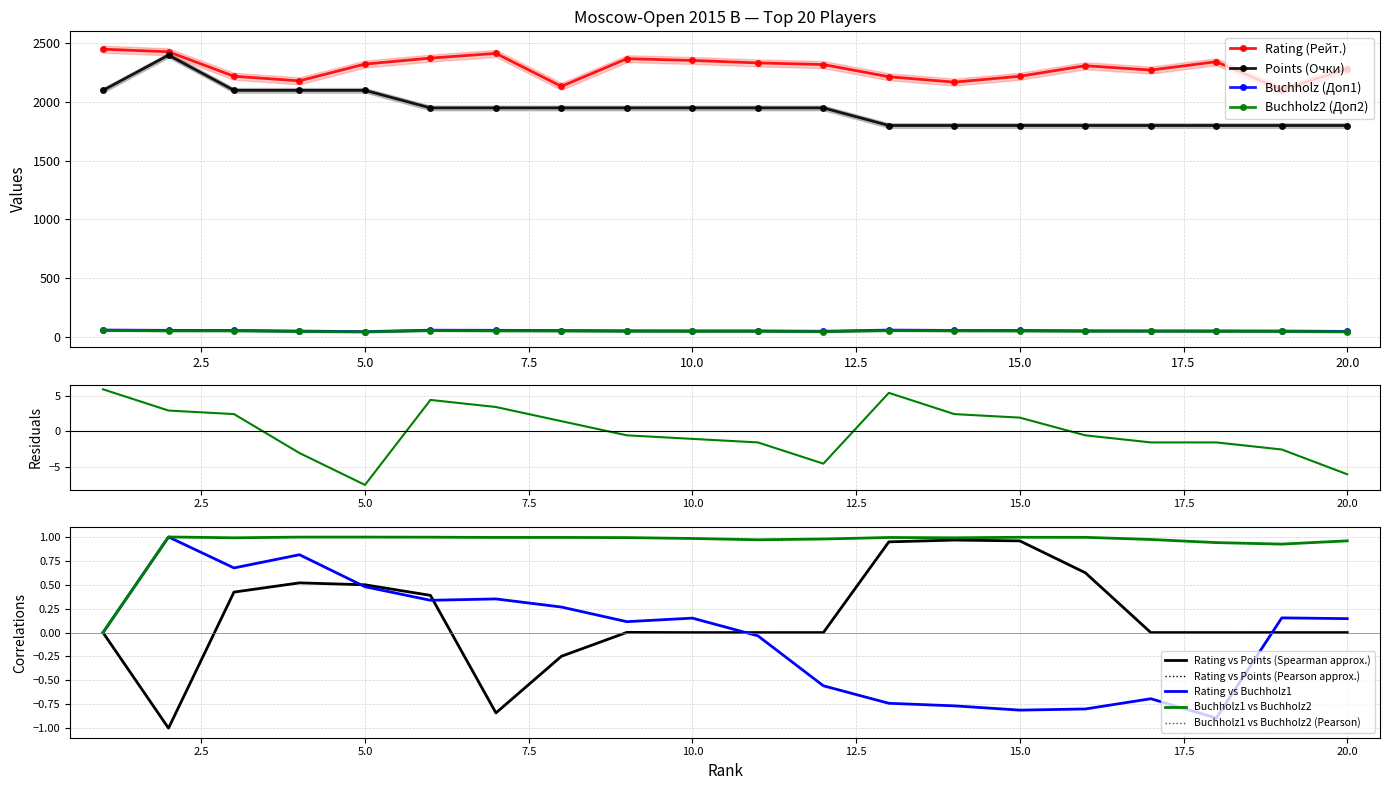

What is the value of the Buchholz2 (Доп2) point at the 13th from the left?

50.5